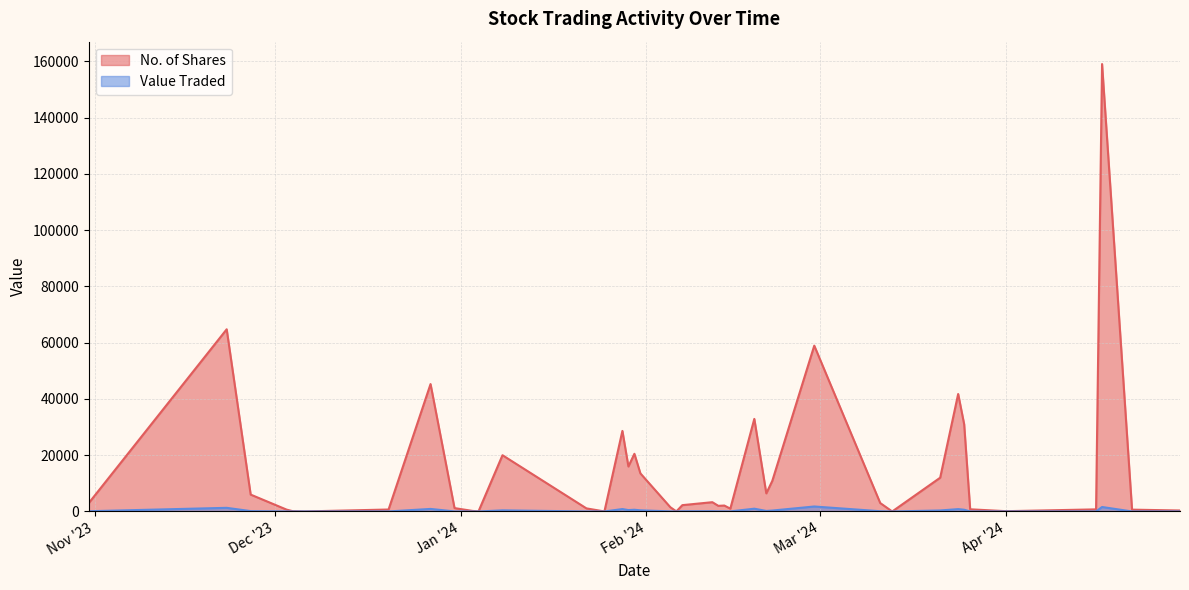

True or false: No. of Shares and Value Traded cross at least once.

False